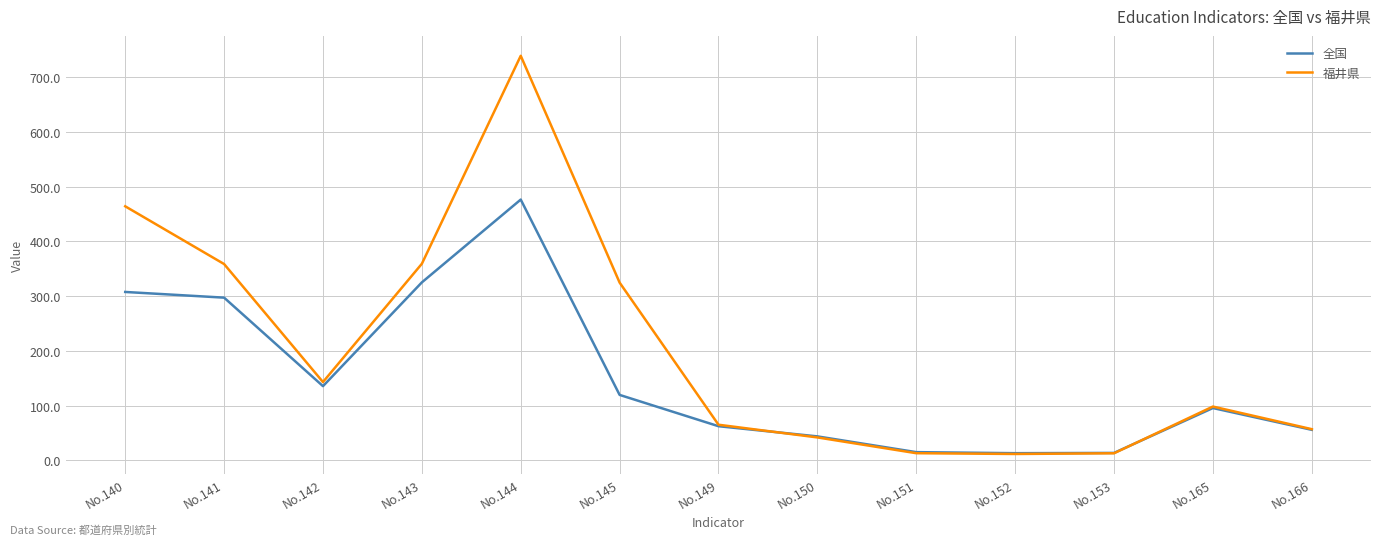

How many values in the 福井県 series are below 98?

6